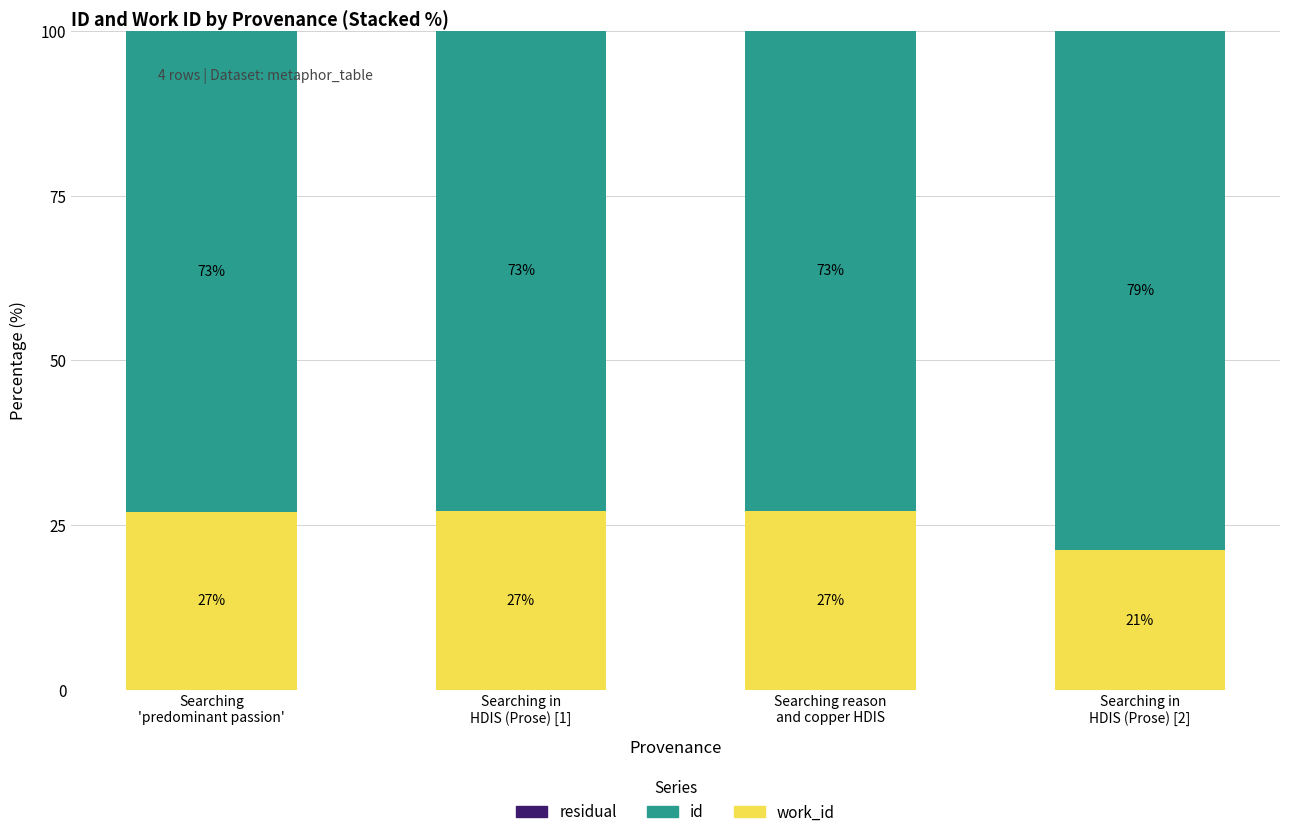

How many series are shown in this chart?

3